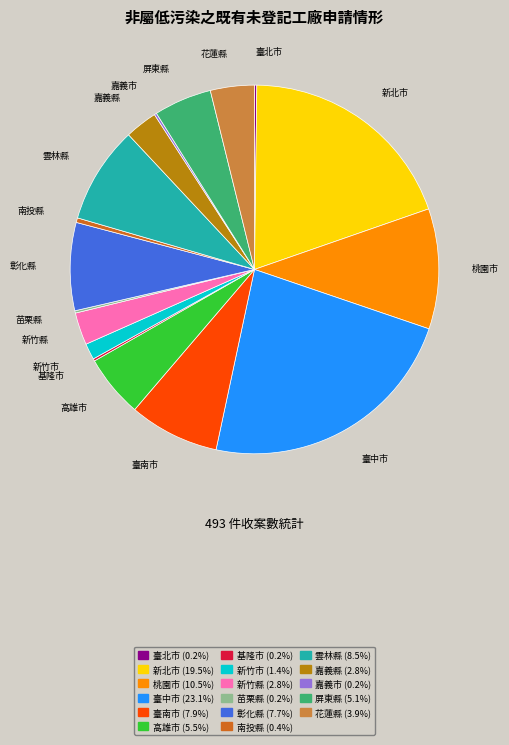

The 嘉義縣 slice represents 3% of the pie. True or false?

True